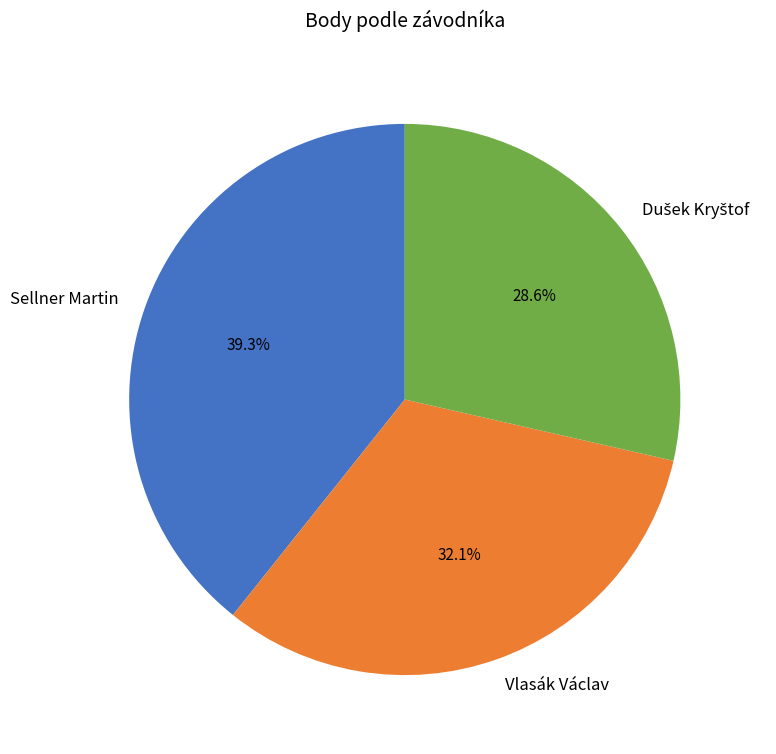

True or false: Sellner Martin accounts for 46% of the total.

False